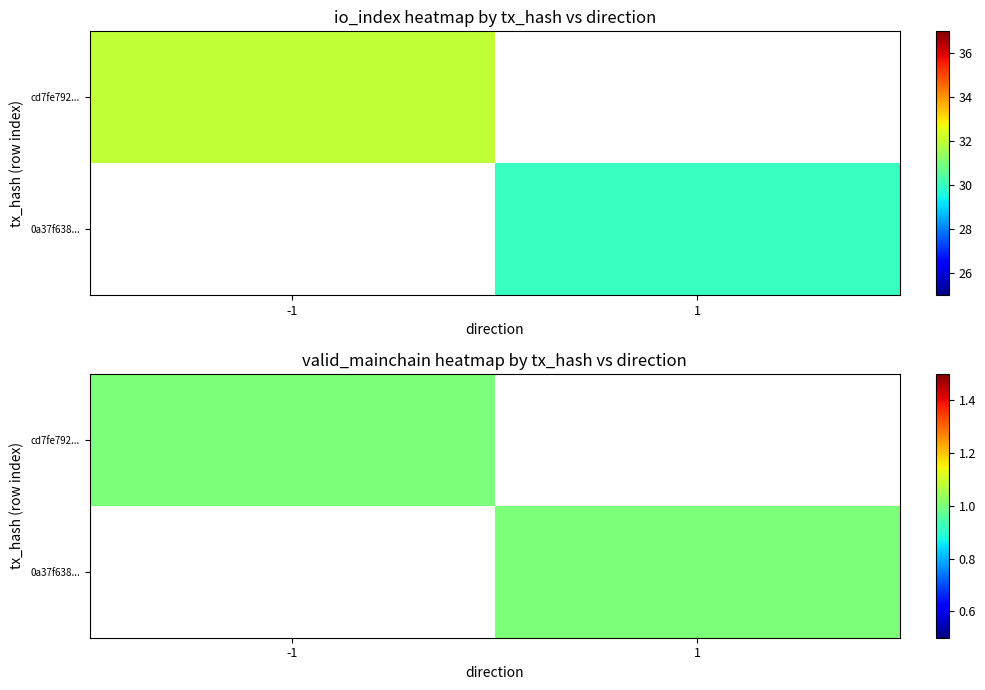

True or false: 0a37f638860fef1e85515643020b00c0d55fe9c has a value of 0 at 0.

False